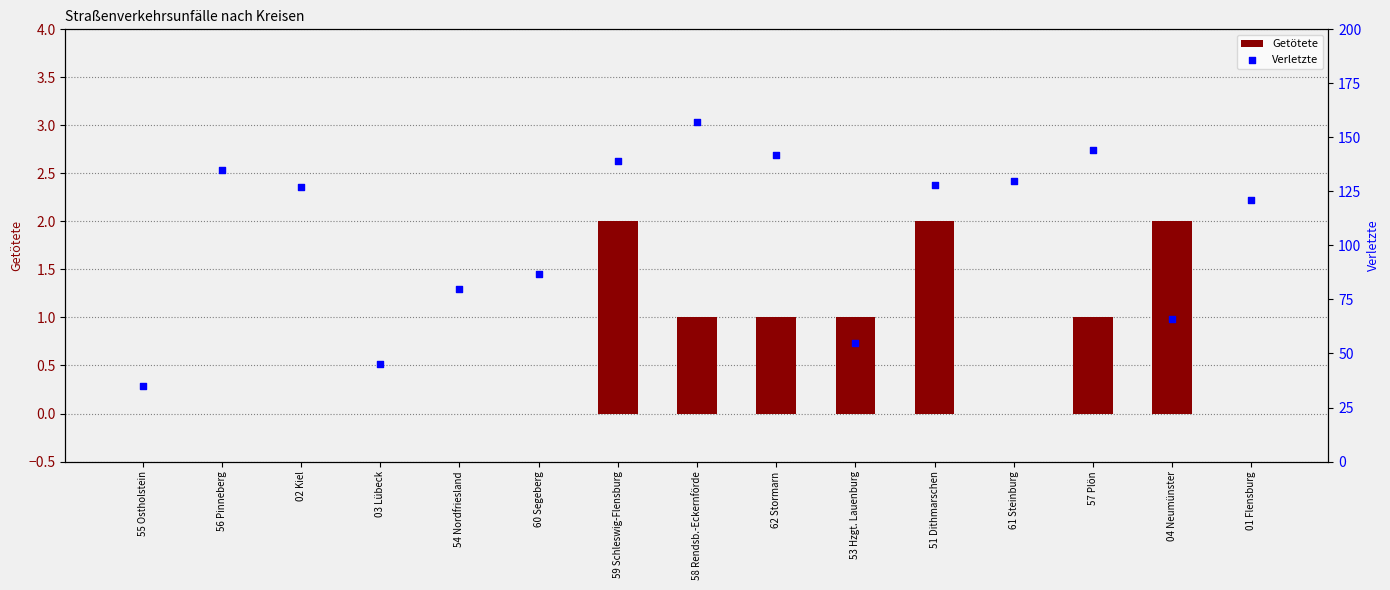

Which series contains the highest Y value?

Verletzte